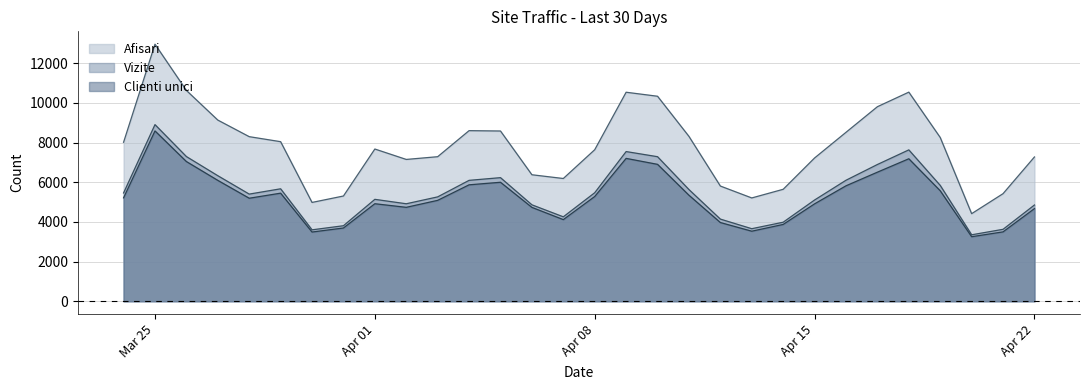

Reading right to left, what are all the values shown in this chart?

Afisari: 7274	5424	4416	8255	10541	9807	8516	7223	5644	5208	5808	8311	10334	10536	7639	6188	6377	8582	8600	7287	7149	7674	5306	4982	8044	8297	9133	10627	12958	8015
Vizite: 4853	3627	3351	5840	7631	6894	6100	5105	3985	3658	4142	5631	7287	7546	5471	4257	4862	6231	6095	5262	4915	5138	3808	3601	5669	5402	6329	7294	8904	5460
Clienti unici: 4671	3498	3254	5570	7183	6507	5820	4911	3873	3532	3969	5345	6902	7202	5281	4116	4733	5998	5870	5087	4735	4917	3693	3490	5449	5194	6094	7043	8586	5214